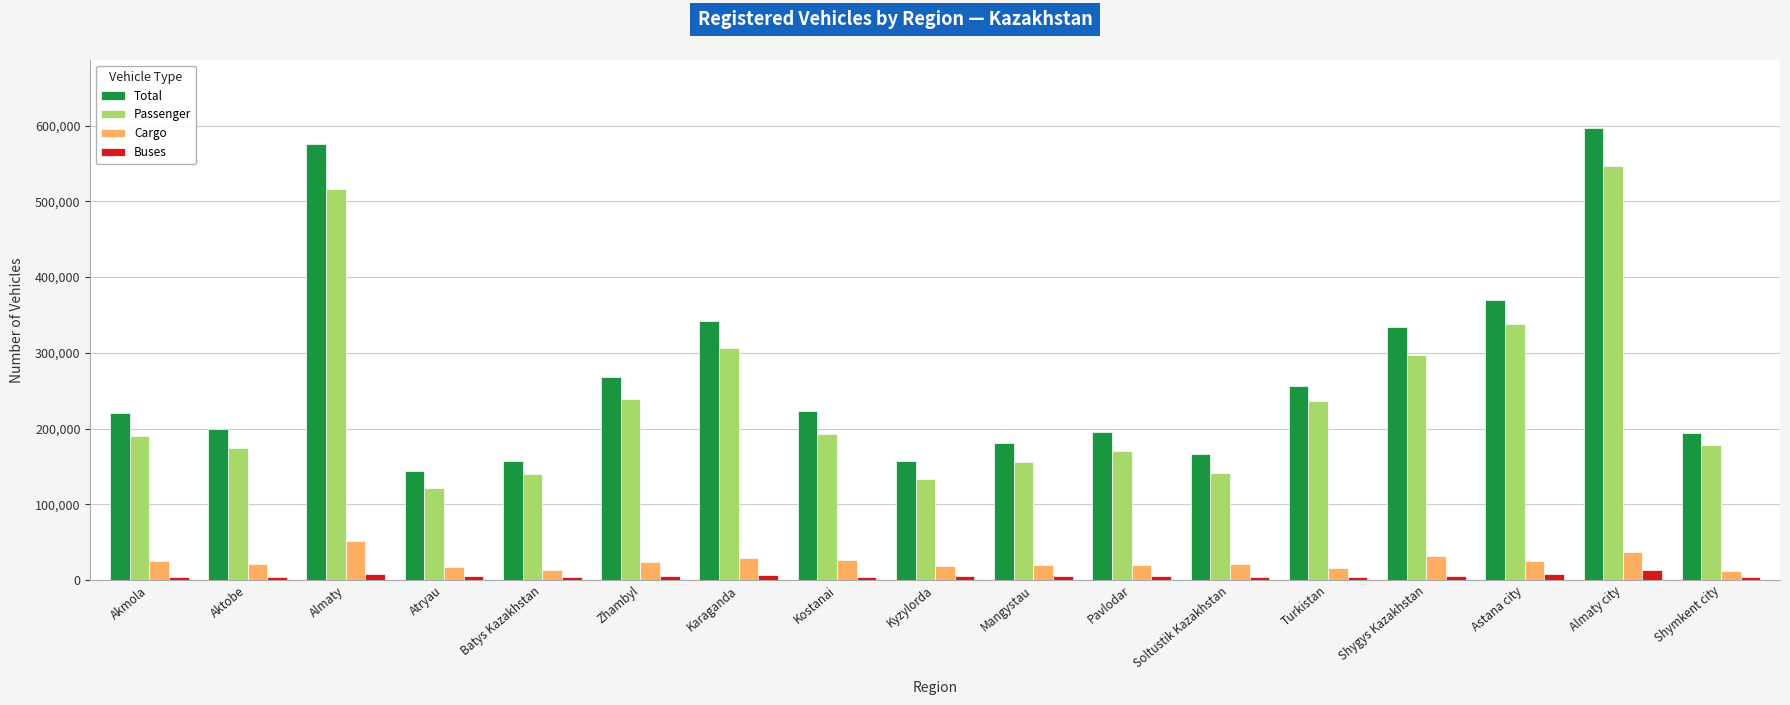

What is the minimum value shown in the chart?

3452